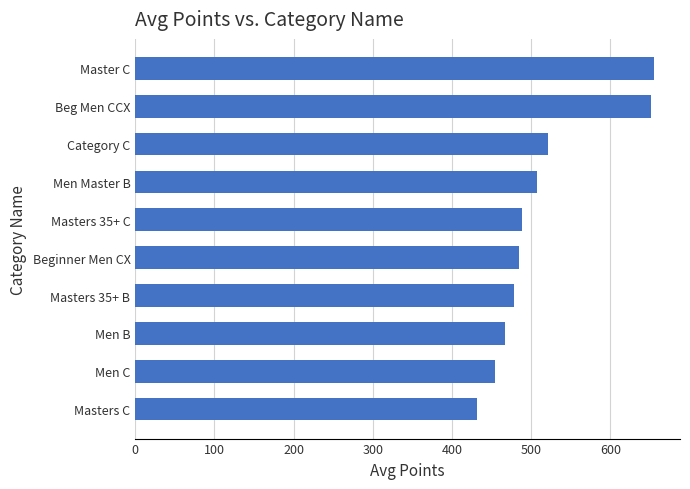

What is the difference between the maximum and second lowest values?

200.2